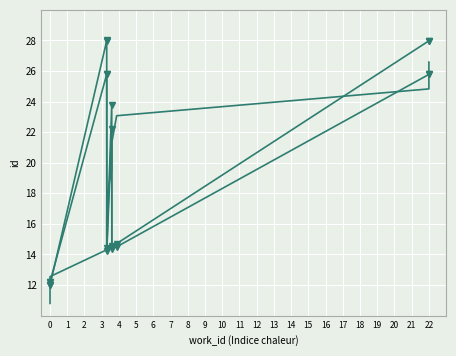

Where is the first local maximum for id (scaled)?

3